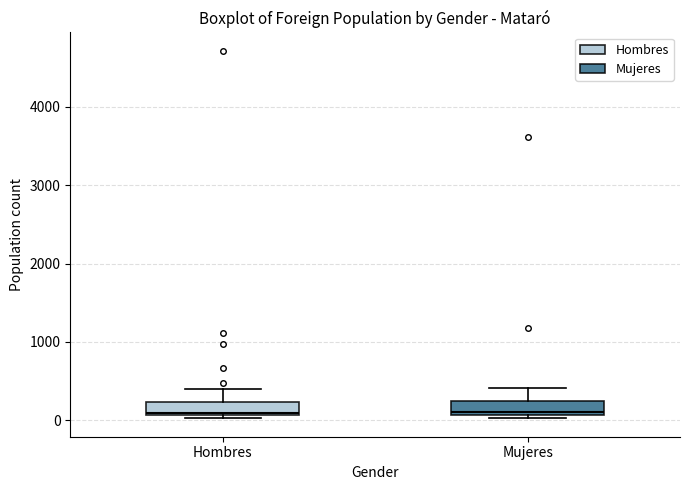

Reading left to right, transcribe this box plot: for each box, give where its median line is, the range the box spans, and where its two whiskers end, as read against the y-axis. The values are not printed on the chart, so give them approximately, as read against the axis.

Hombres: median 100, box 100 to 200, whiskers 0 to 400
Mujeres: median 100 (just above the box's lower edge), box 100 to 200, whiskers 0 to 400